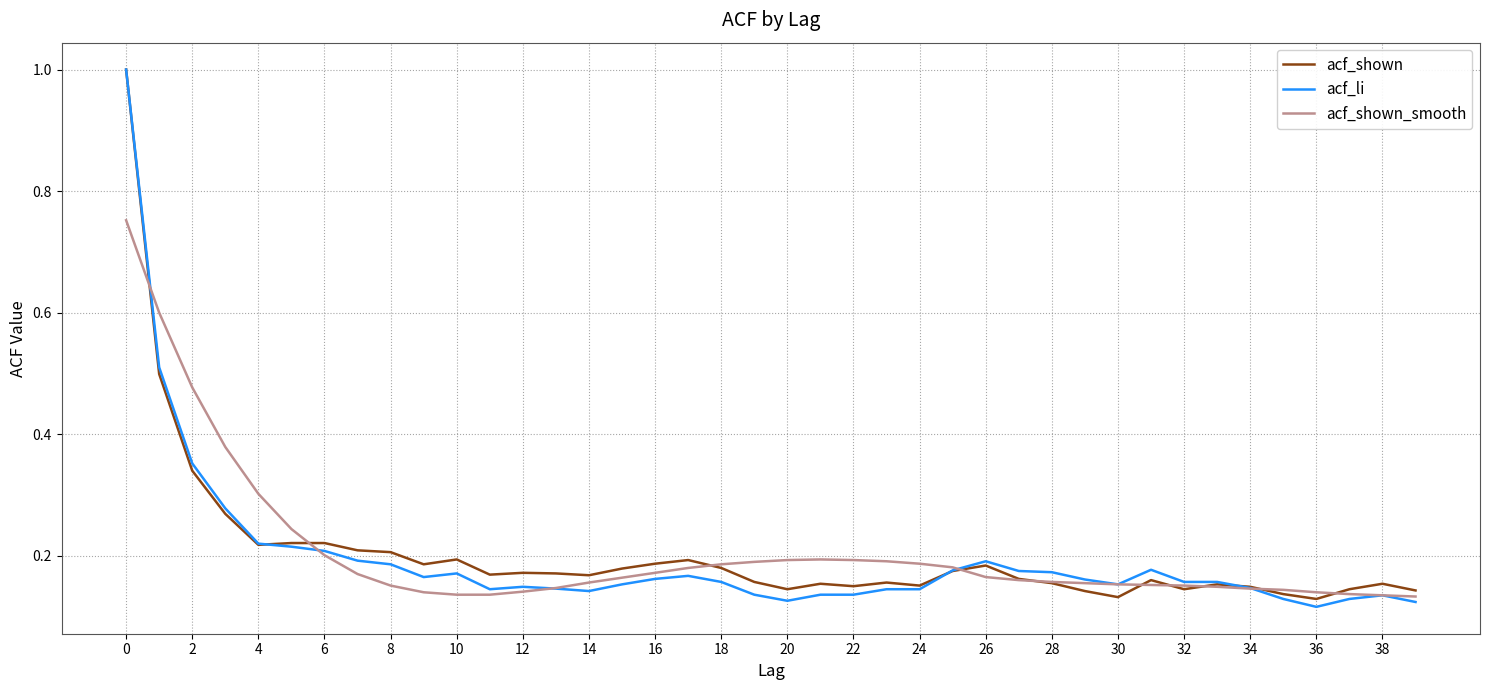

What is the greatest value displayed?

1.0